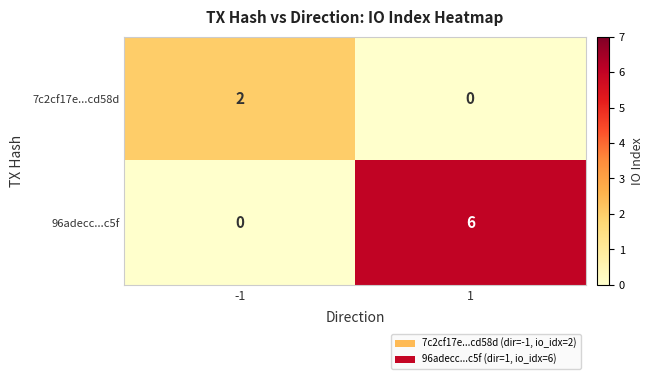

What is the sum of the 96adecc...c5f values at 1 and -1?

6